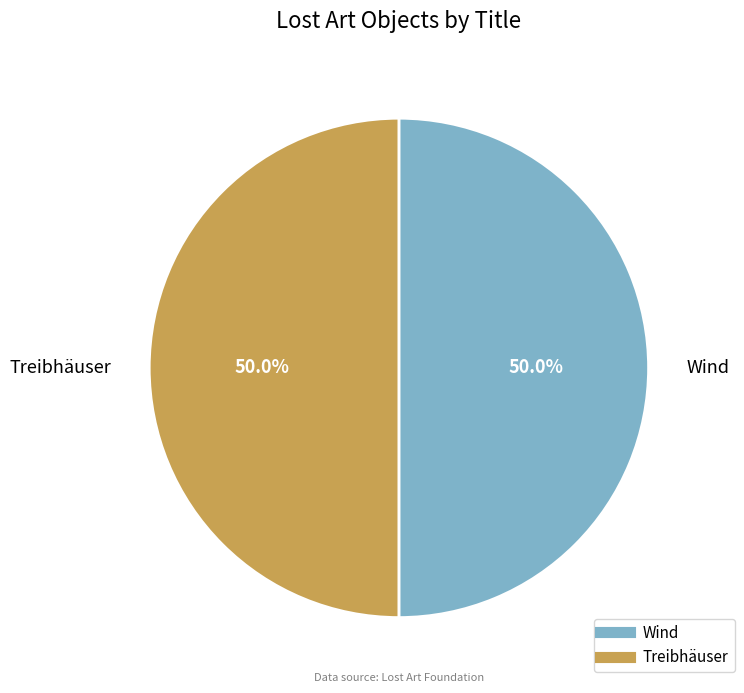

What is the ratio of the value at Wind to the value at Treibhäuser?

1.0